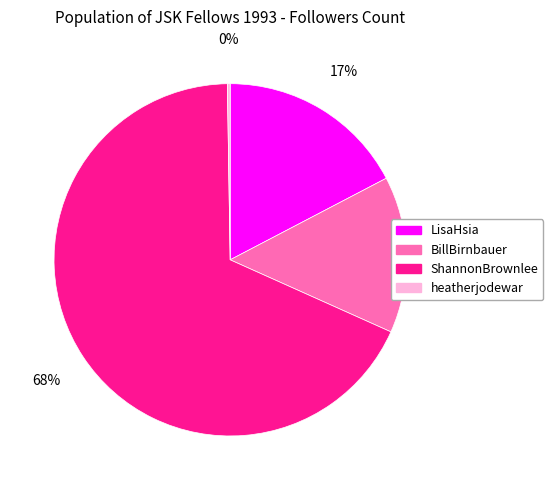

Which slice is the largest?

ShannonBrownlee